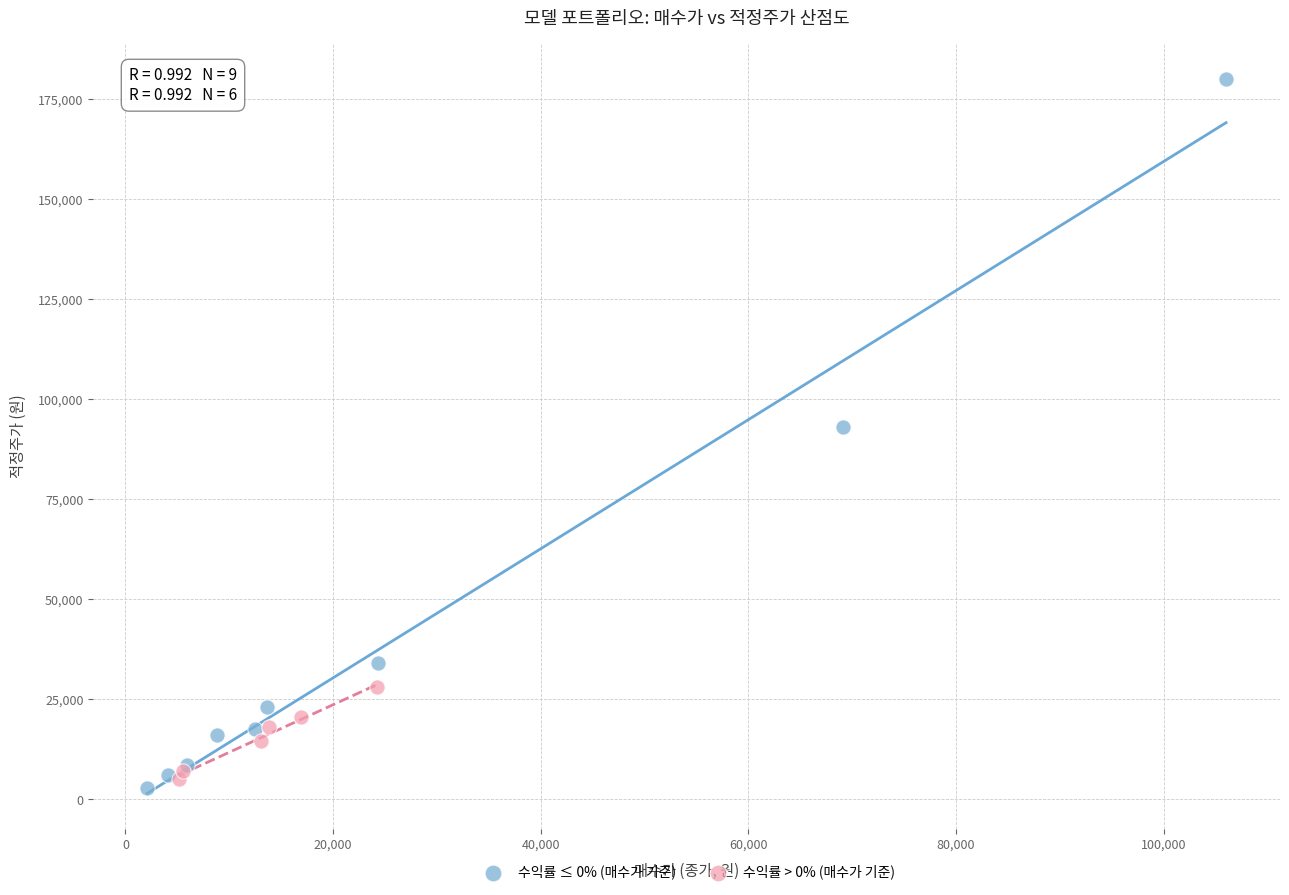

Which series contains the highest Y value?

수익률 ≤ 0% (매수가 기준)